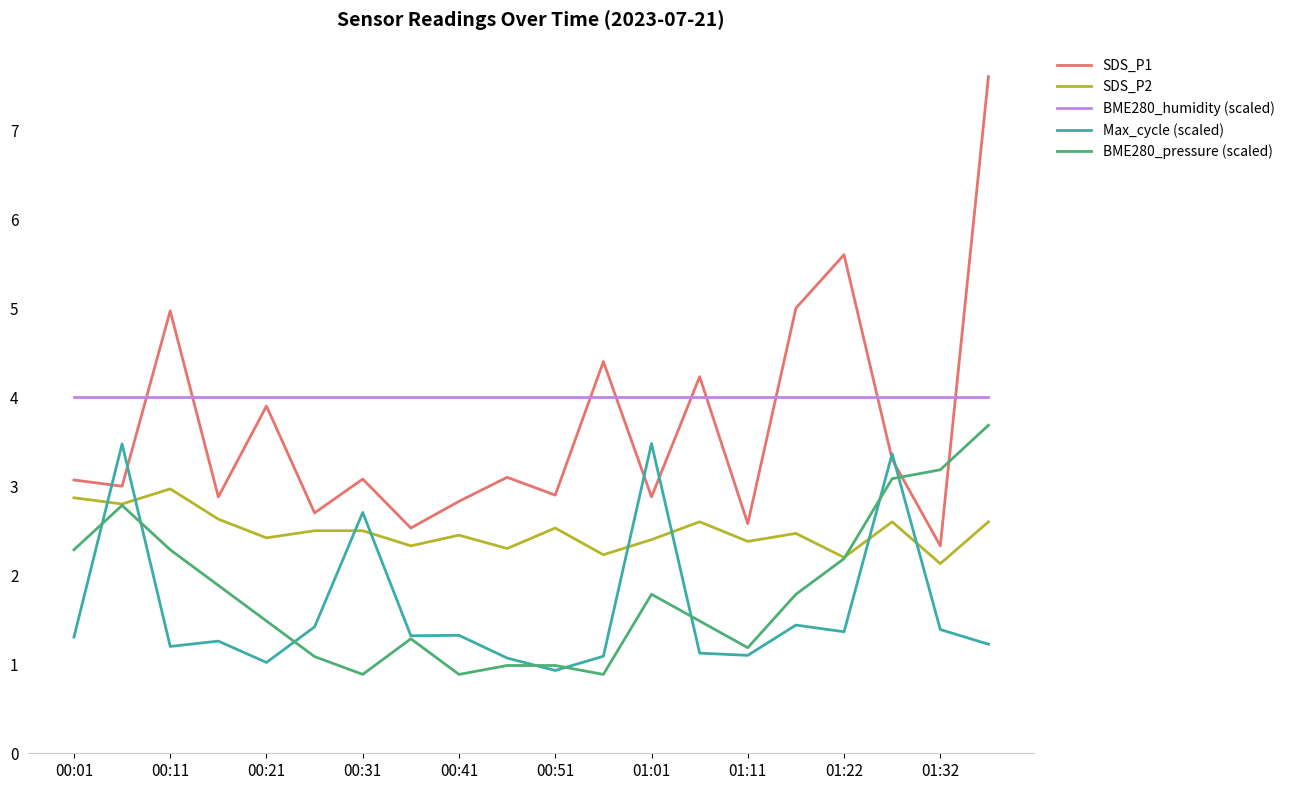

True or false: SDS_P2 and BME280_humidity (scaled) intersect in this chart.

False